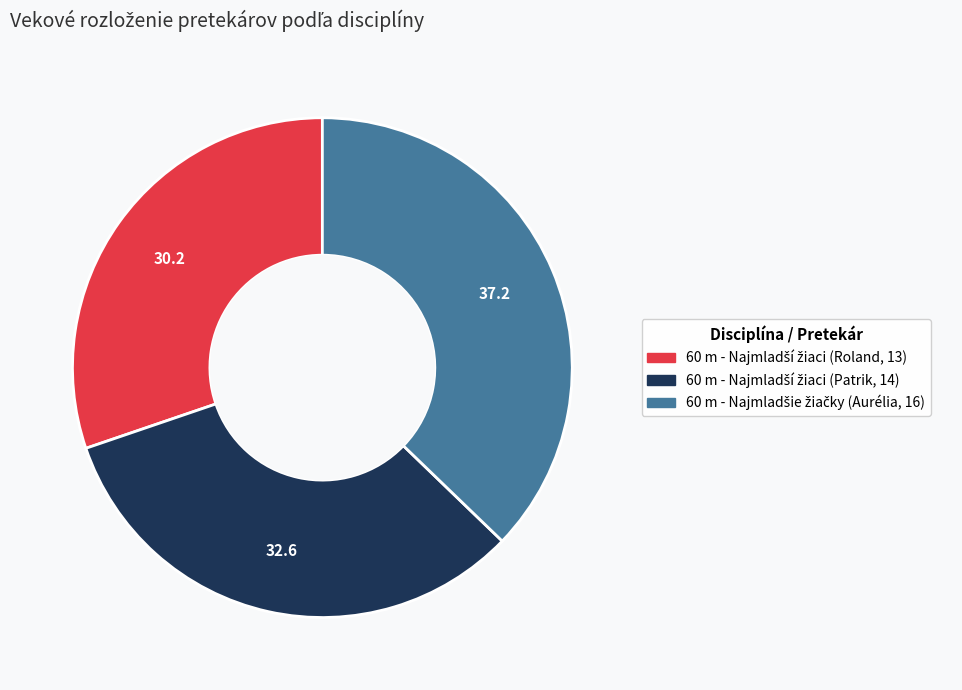

Is there any slice that represents more than half of the pie?

No